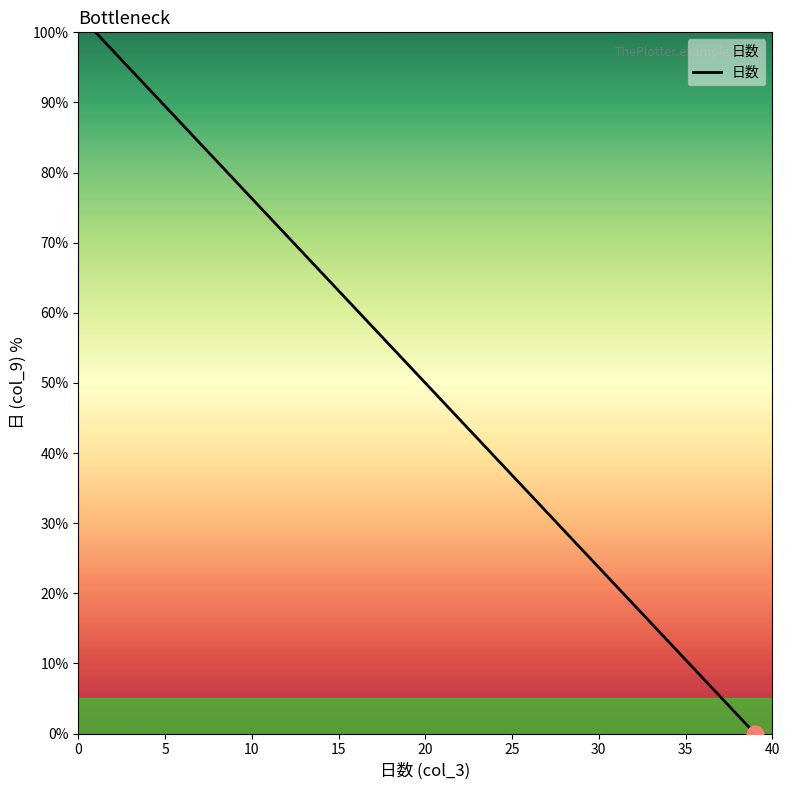

What is the difference between the maximum and minimum values?

100.0